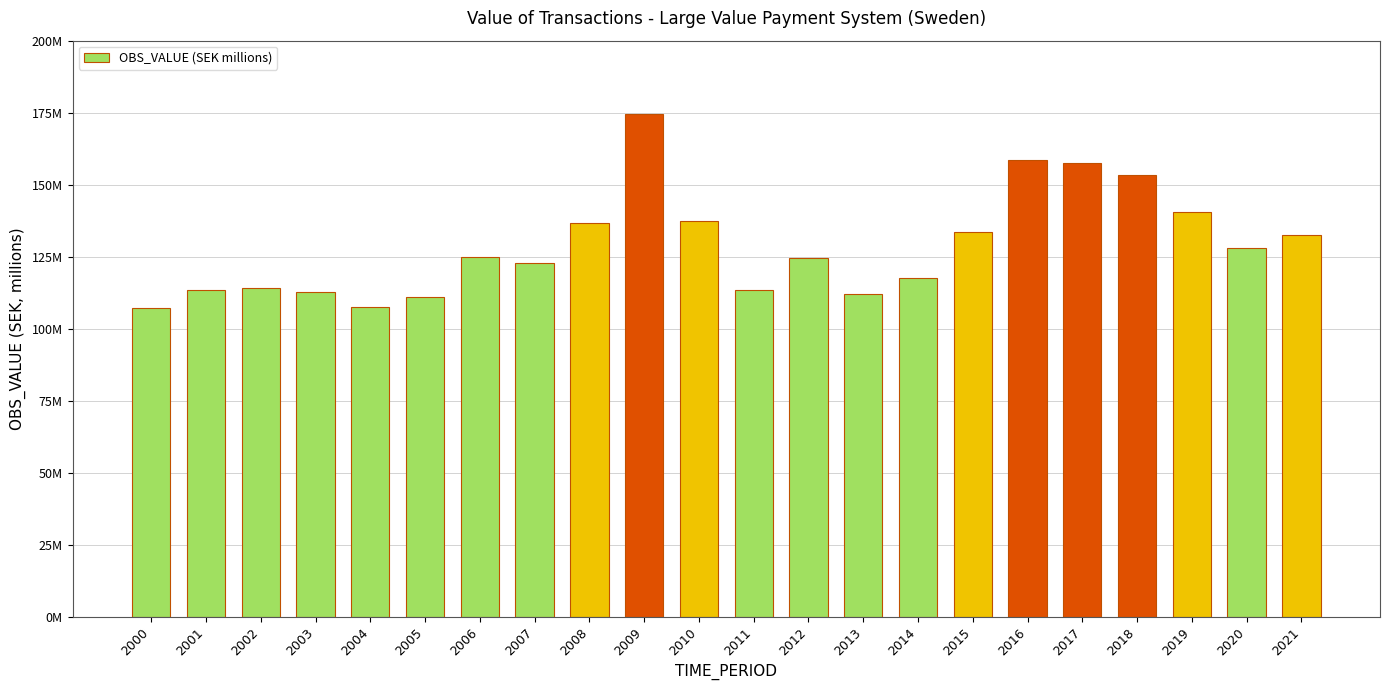

What is the difference between the second highest and second lowest values?

51179000.0